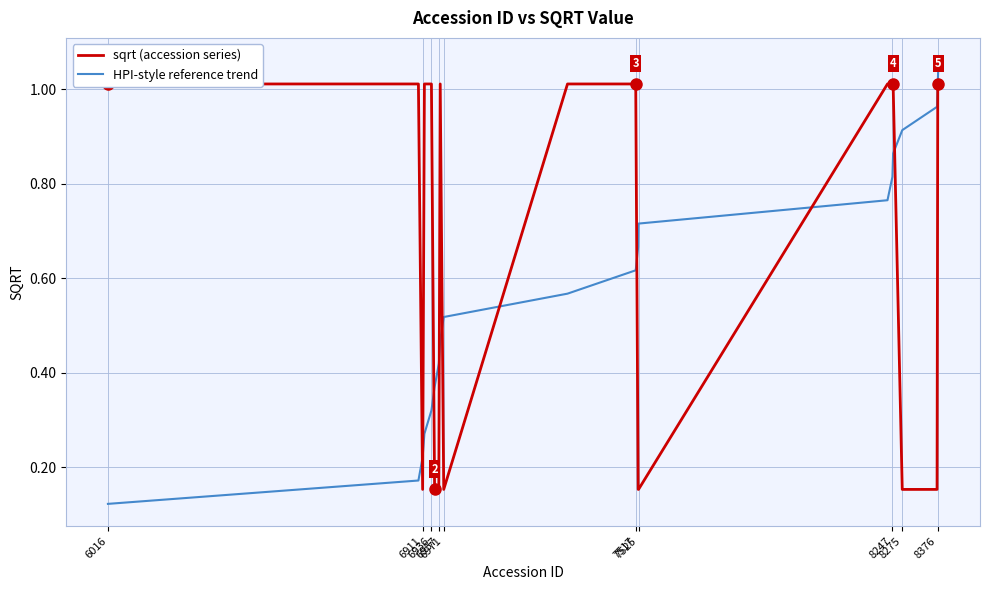

Count the number of categories in the chart.

20